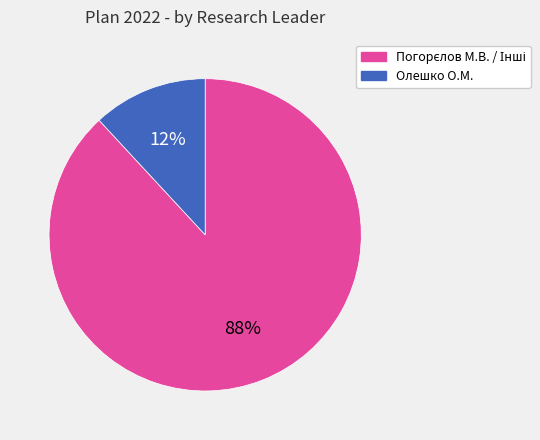

Is there any slice that represents more than half of the pie?

Yes